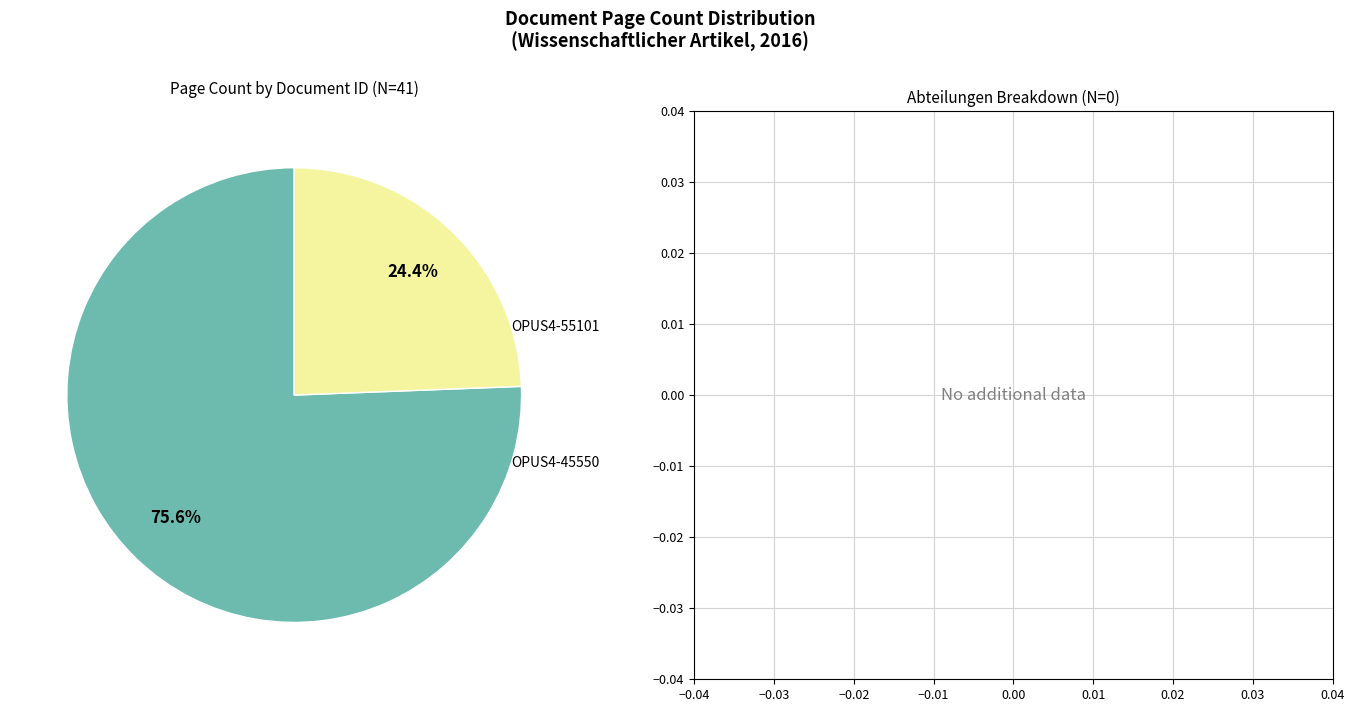

Approximately how many times larger is the value at OPUS4-45550 compared to OPUS4-55101?

0.3